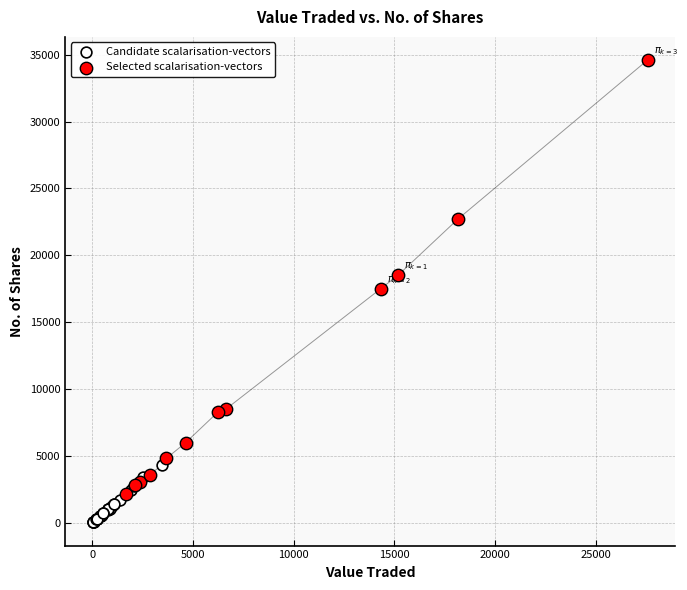

Which series has the largest Y range (max minus min)?

Selected scalarisation-vectors